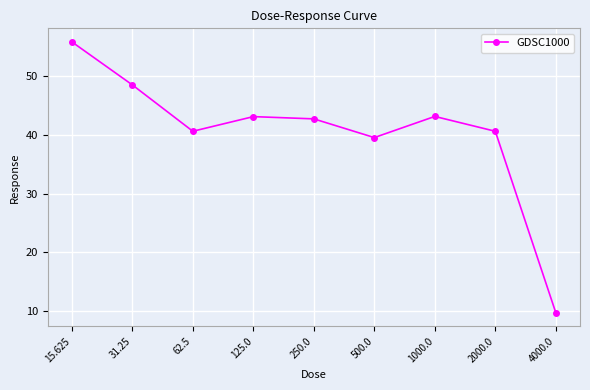

What position from the right is 1000.0?

3